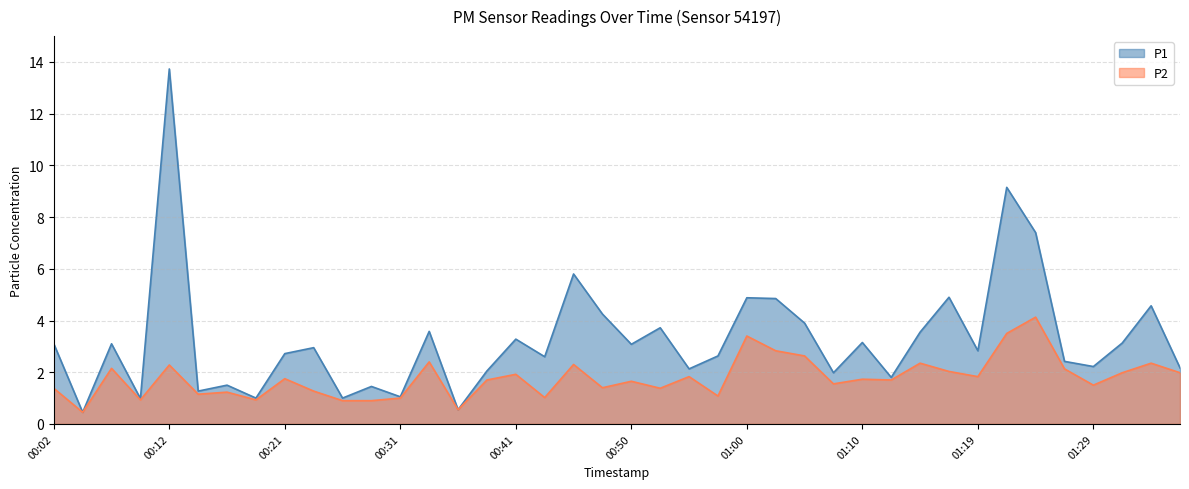

At which label is P2 closest to 2?

01:32